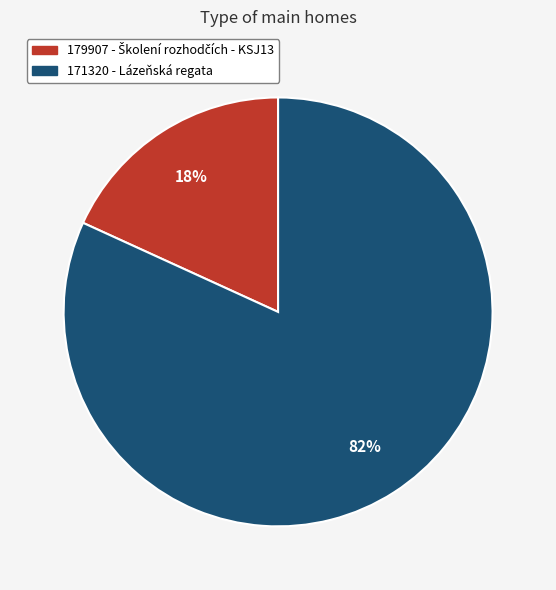

What is the largest slice in the pie chart?

171320